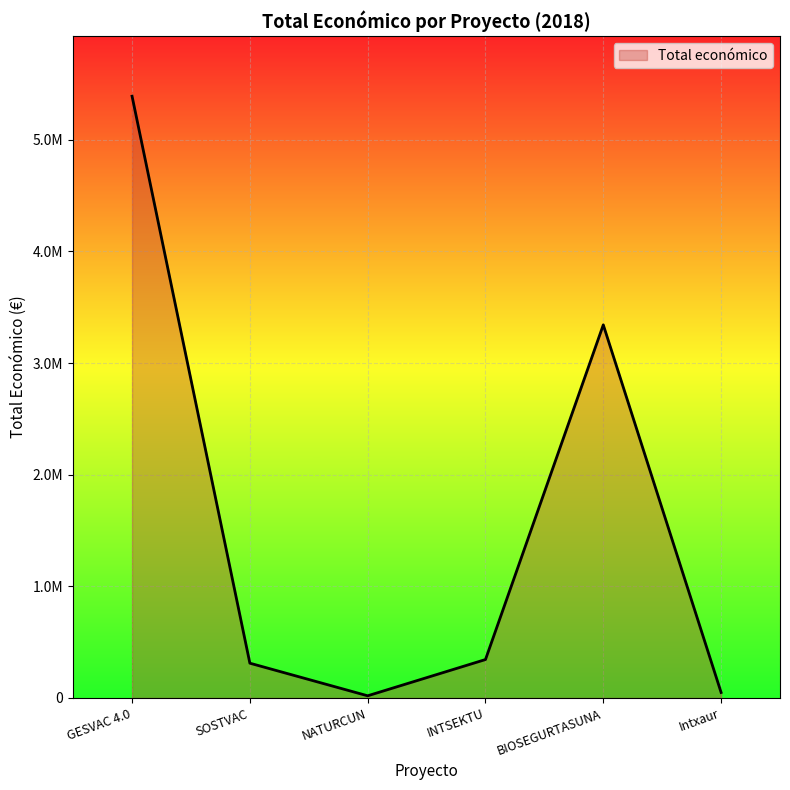

How many interior local valleys (lower than both neighbors) does the data have?

1